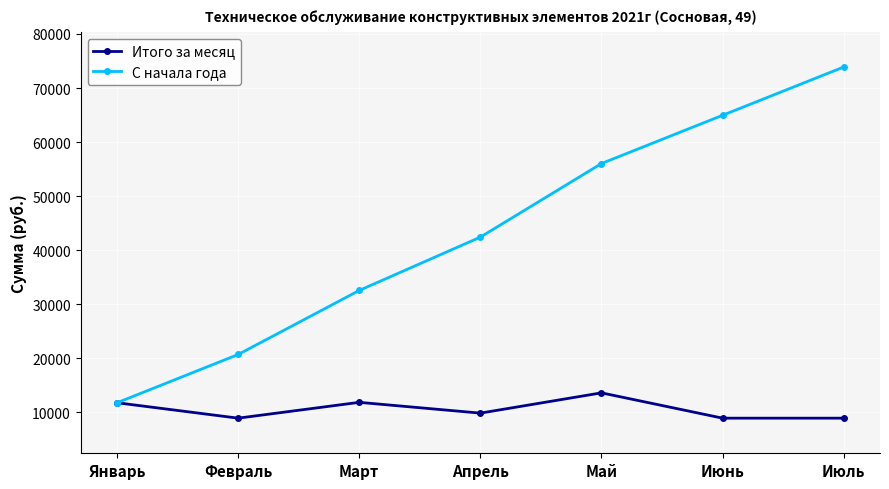

True or false: С начала года has more than 2 interior local peaks.

False